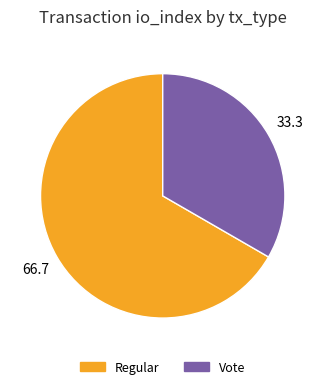

Does Regular account for over 50% of the chart?

Yes